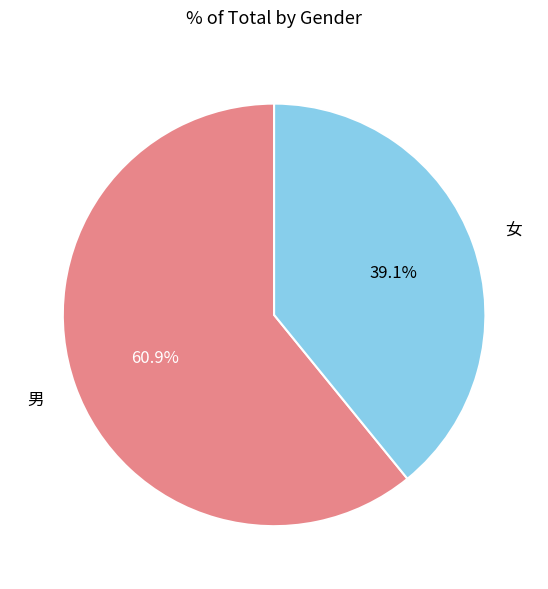

Does any single category account for the majority?

Yes